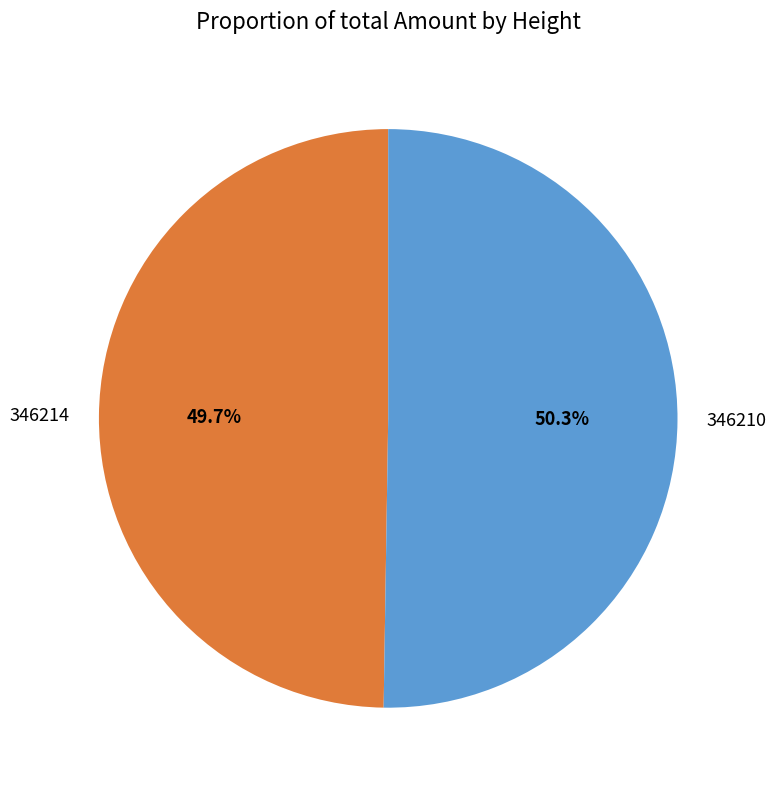

What is the smallest slice in the pie chart?

346214